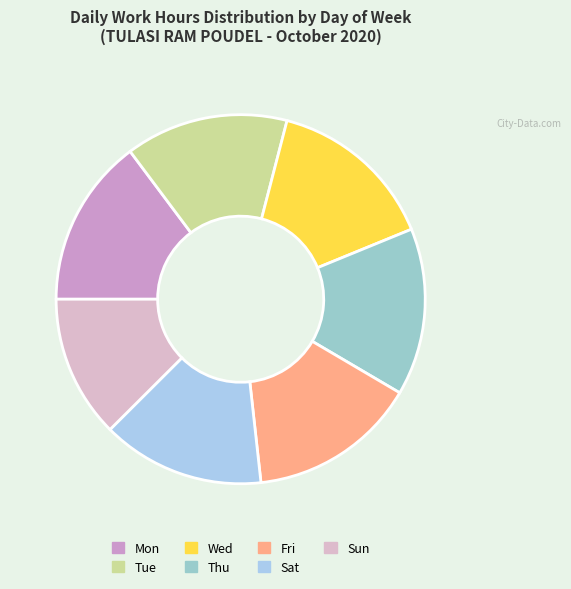

How many slices are in this pie chart?

7